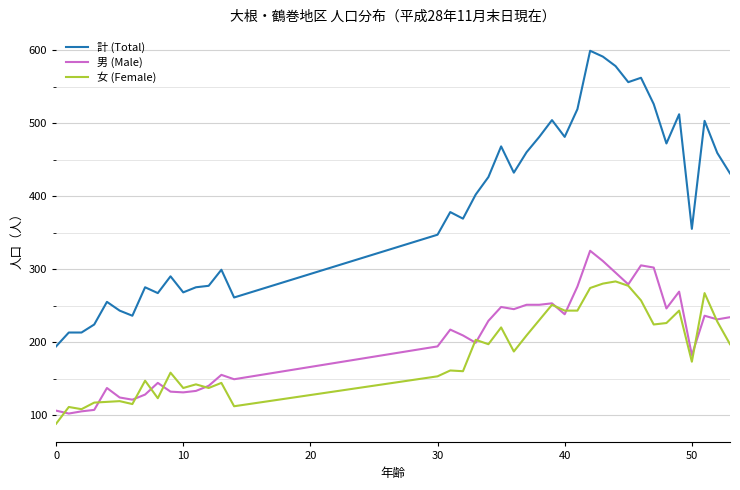

Count the number of categories in the chart.

39